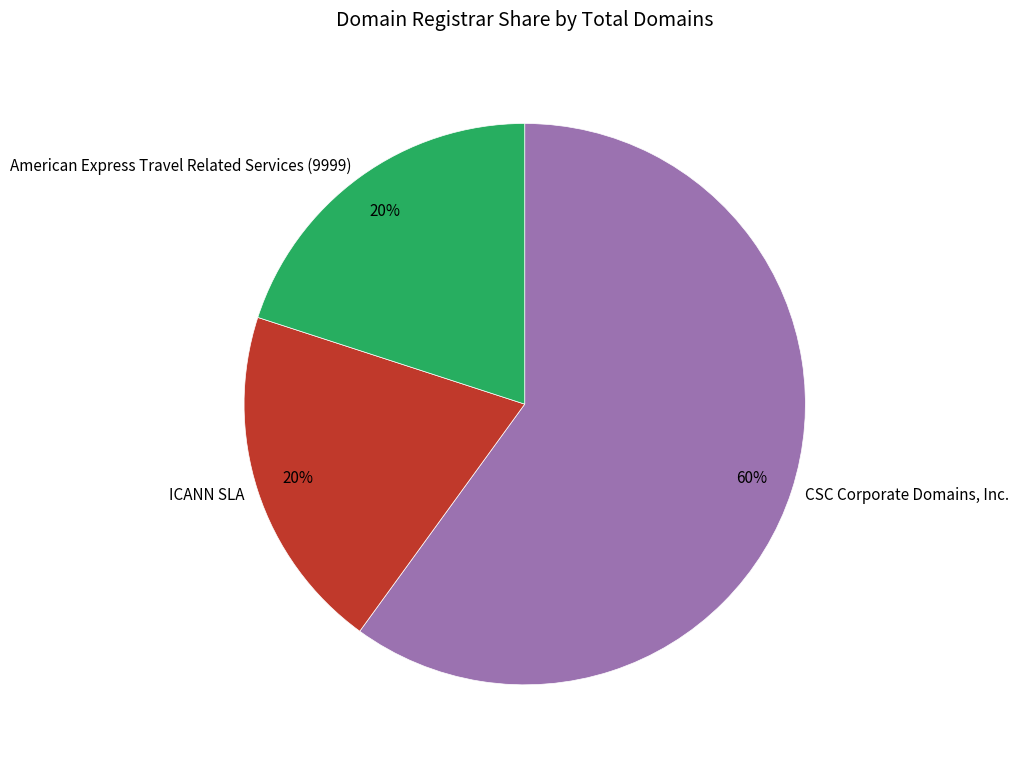

Is the sum of CSC Corporate Domains, Inc. and American Express Travel Related Services (9999) greater than half?

Yes